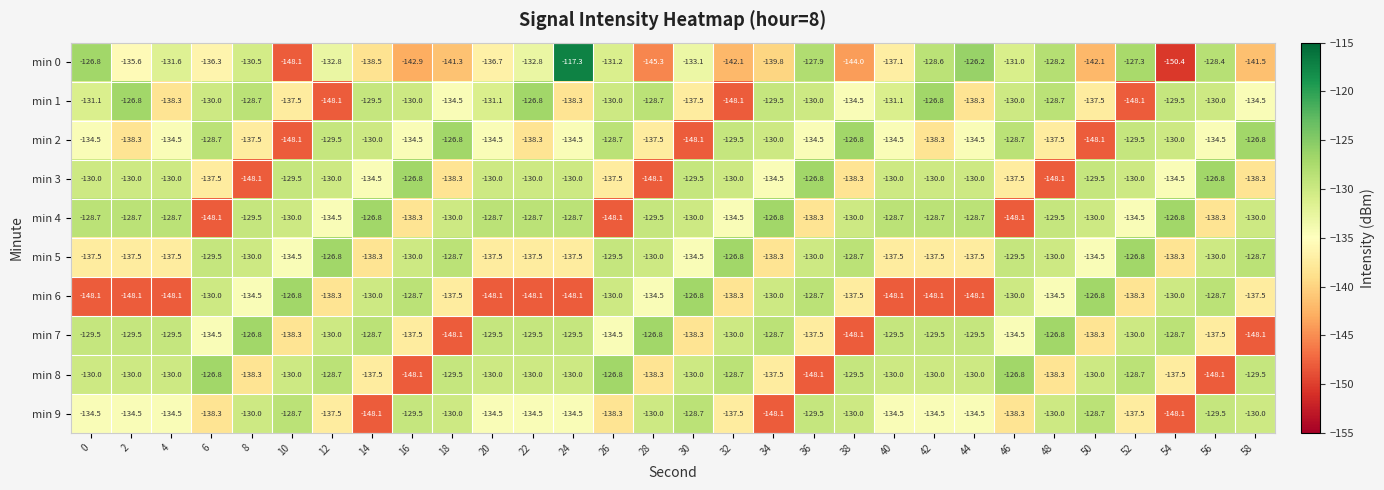

Is the value of min 6 at 28 greater than the value of min 1 at 52?

Yes